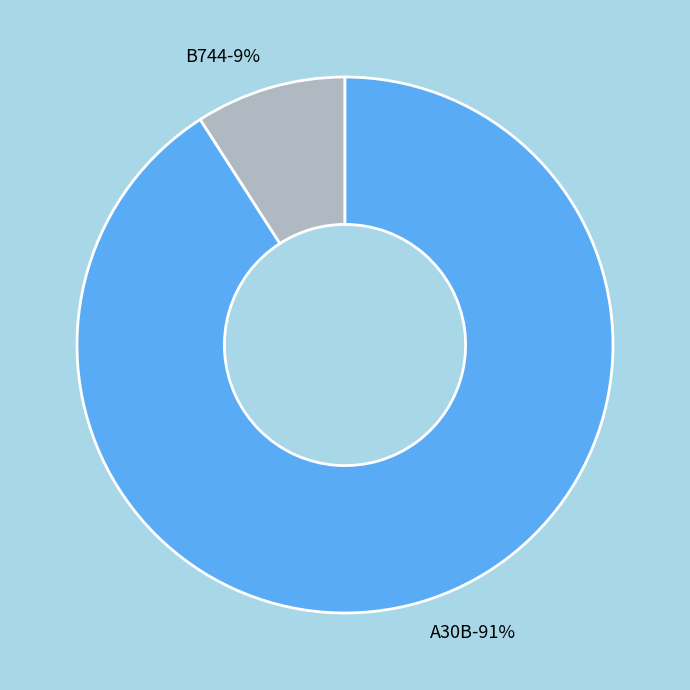

To the nearest percent, what is the average slice percentage?

50%